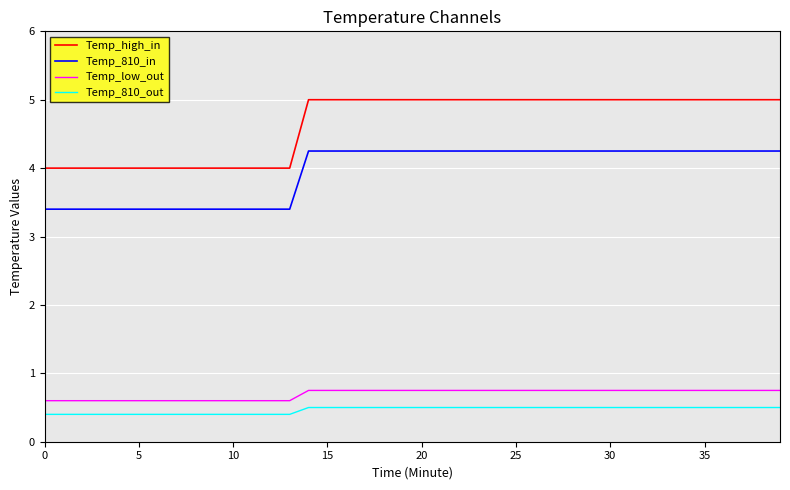

What is the difference between the maximum and minimum values in the Temp_high_in series?

1.0